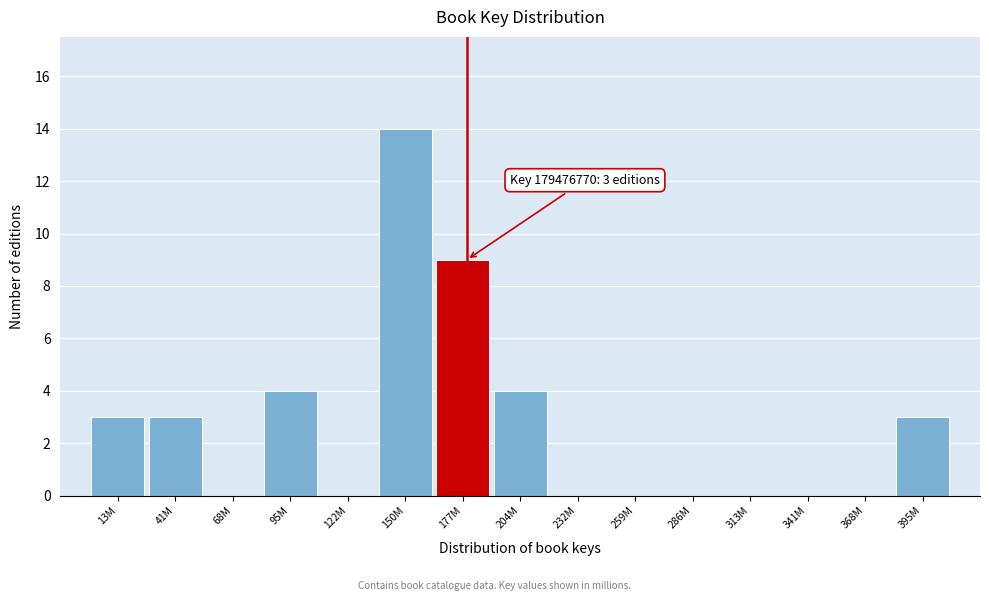

Reading right to left, list all the values displayed in this chart.

395M=3	368M=0	341M=0	313M=0	286M=0	259M=0	232M=0	204M=4	177M=9	150M=14	122M=0	95M=4	68M=0	41M=3	13M=3